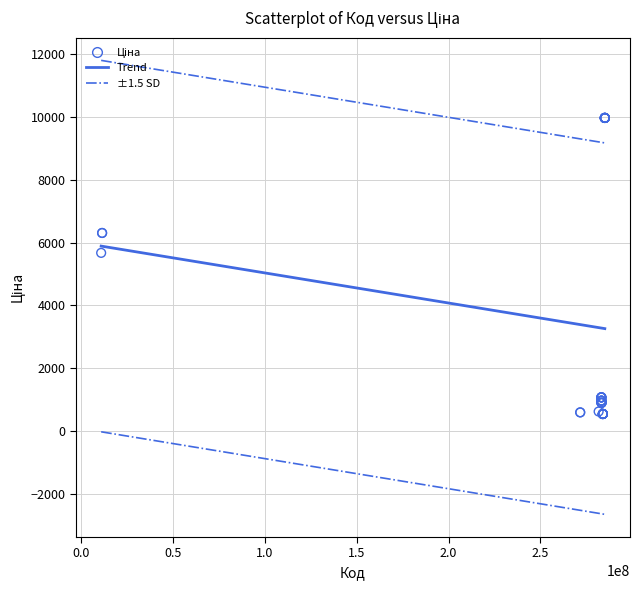

What Y value in the scatter plot is closest to 5256?

5673.8